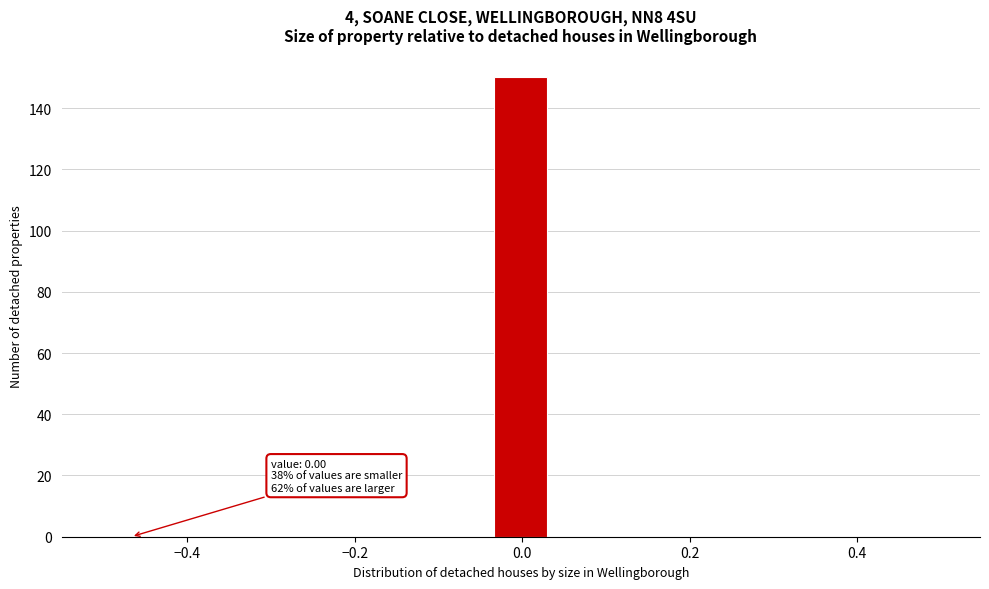

Around what value on the x-axis is the tallest bar? Give the approximate position of its centre, as read against the axis.

0.00